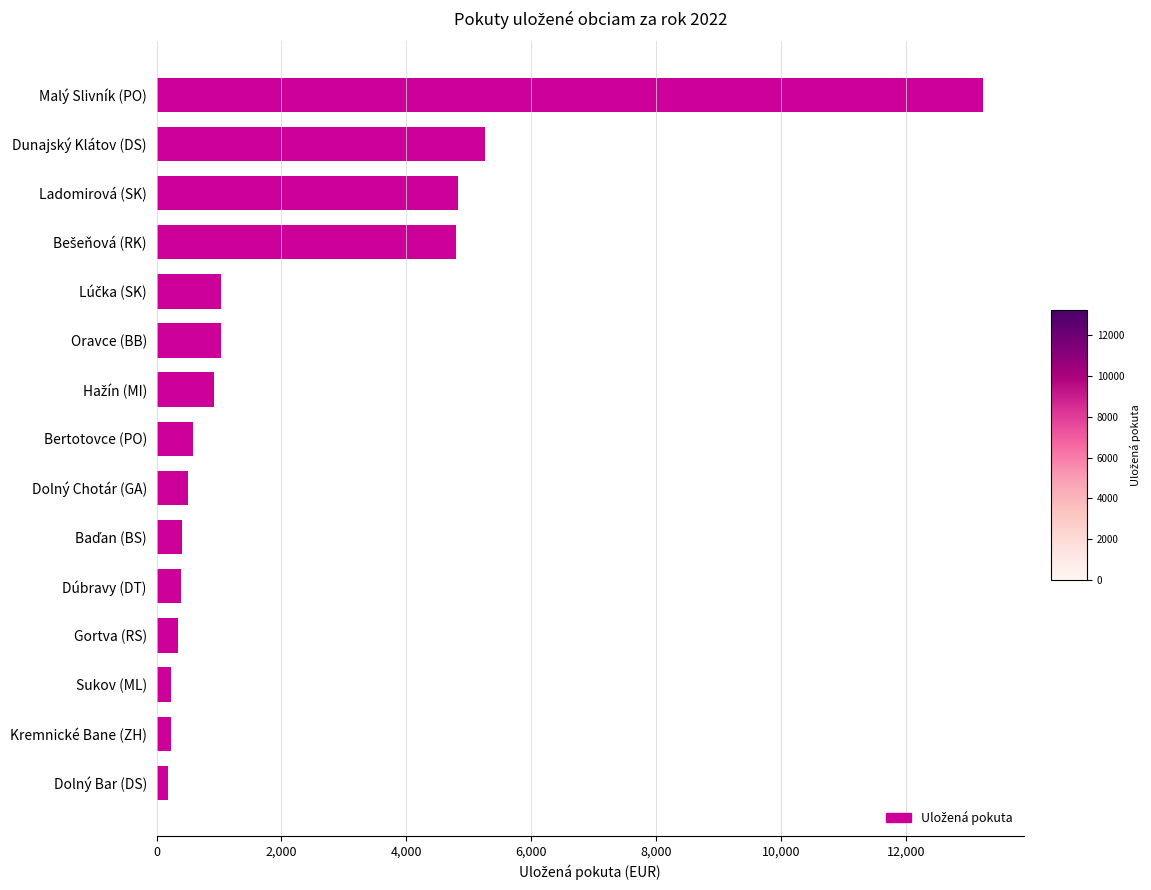

The chart shows a value of 8607.0 at Ladomirová (SK). True or false?

False